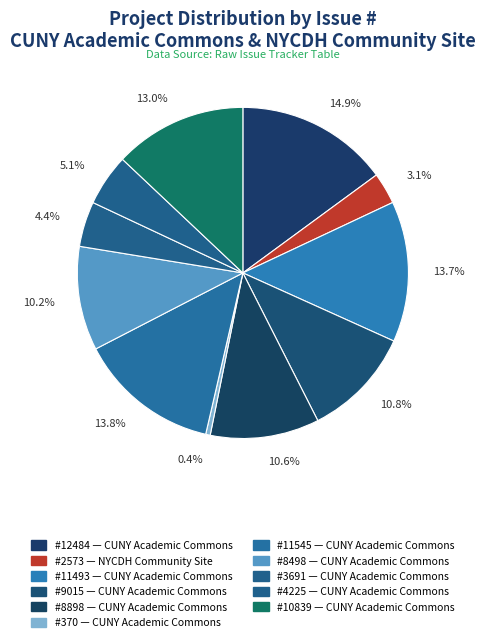

Which category has the biggest portion of the pie?

CUNY Academic Commons (12484)